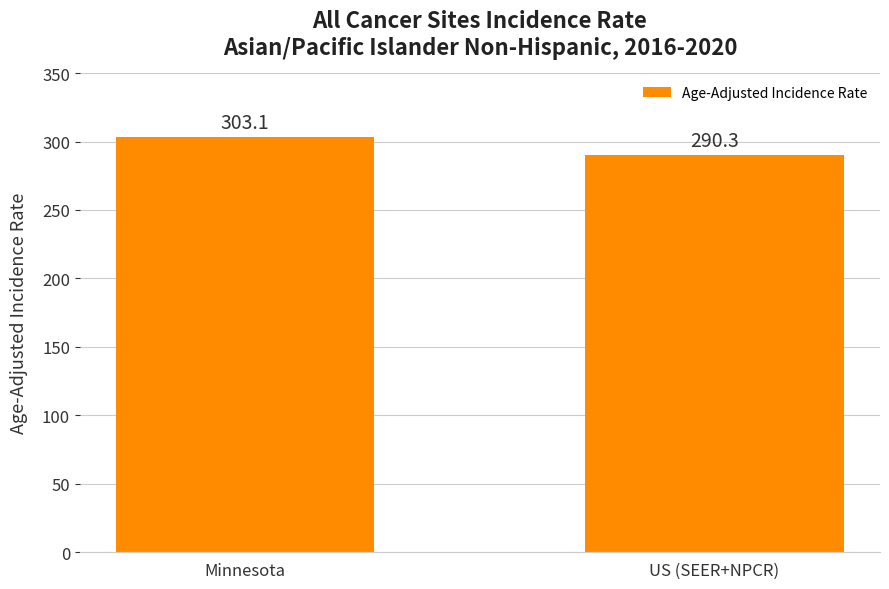

Reading left to right, transcribe all the data shown in this chart.

303.1	290.3